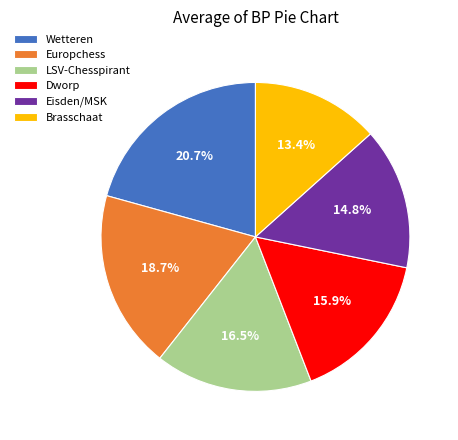

Is there any slice that represents more than half of the pie?

No